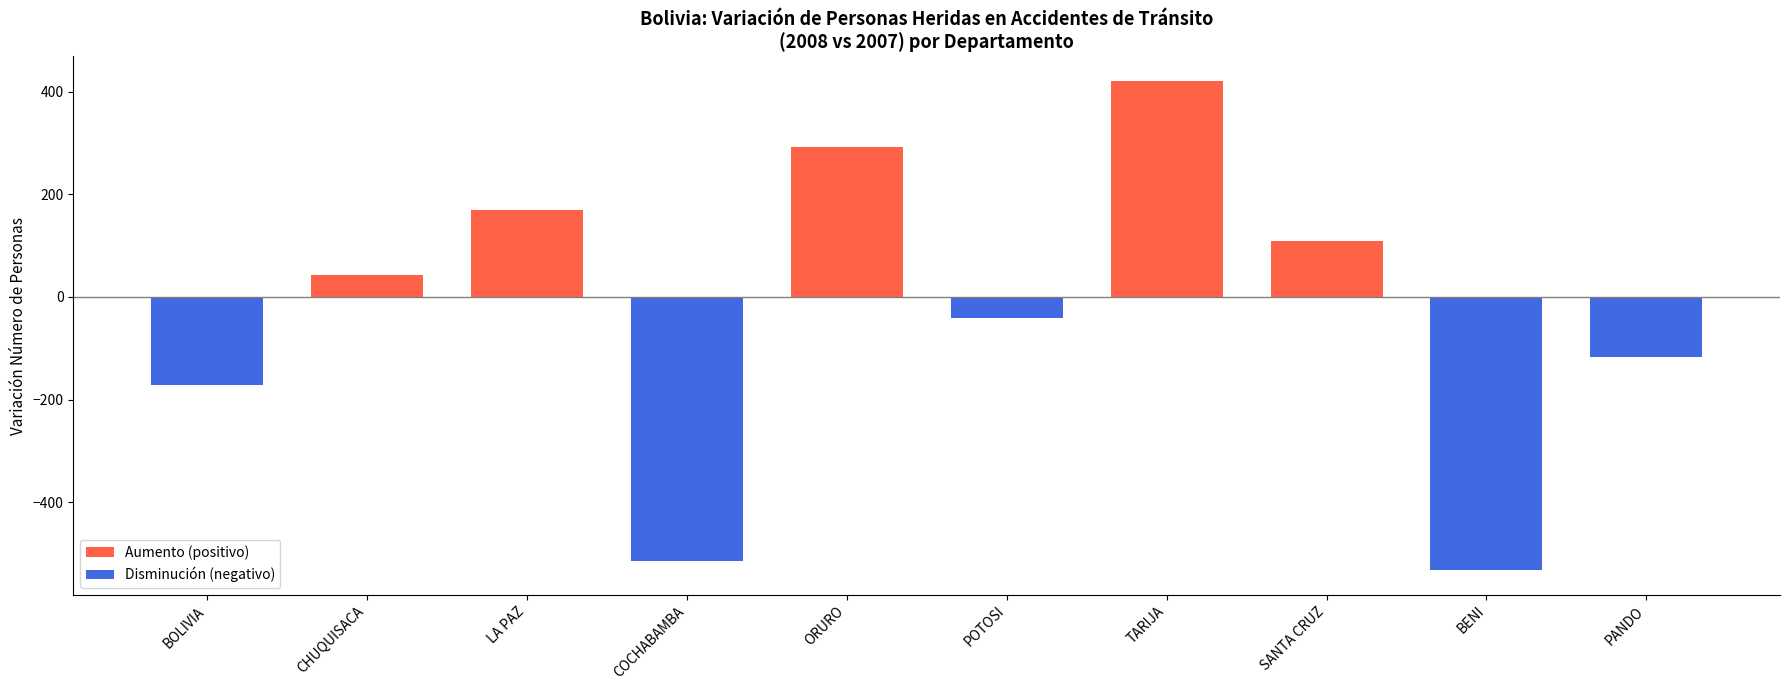

What is the greatest value displayed?

421